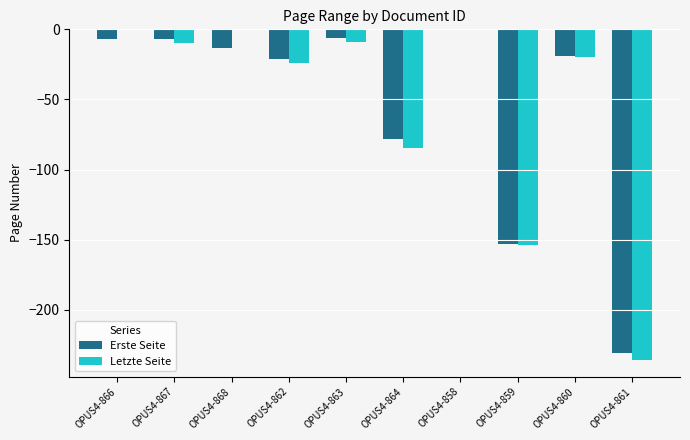

Between OPUS4-868 and OPUS4-861, which series saw the biggest shift?

Letzte Seite